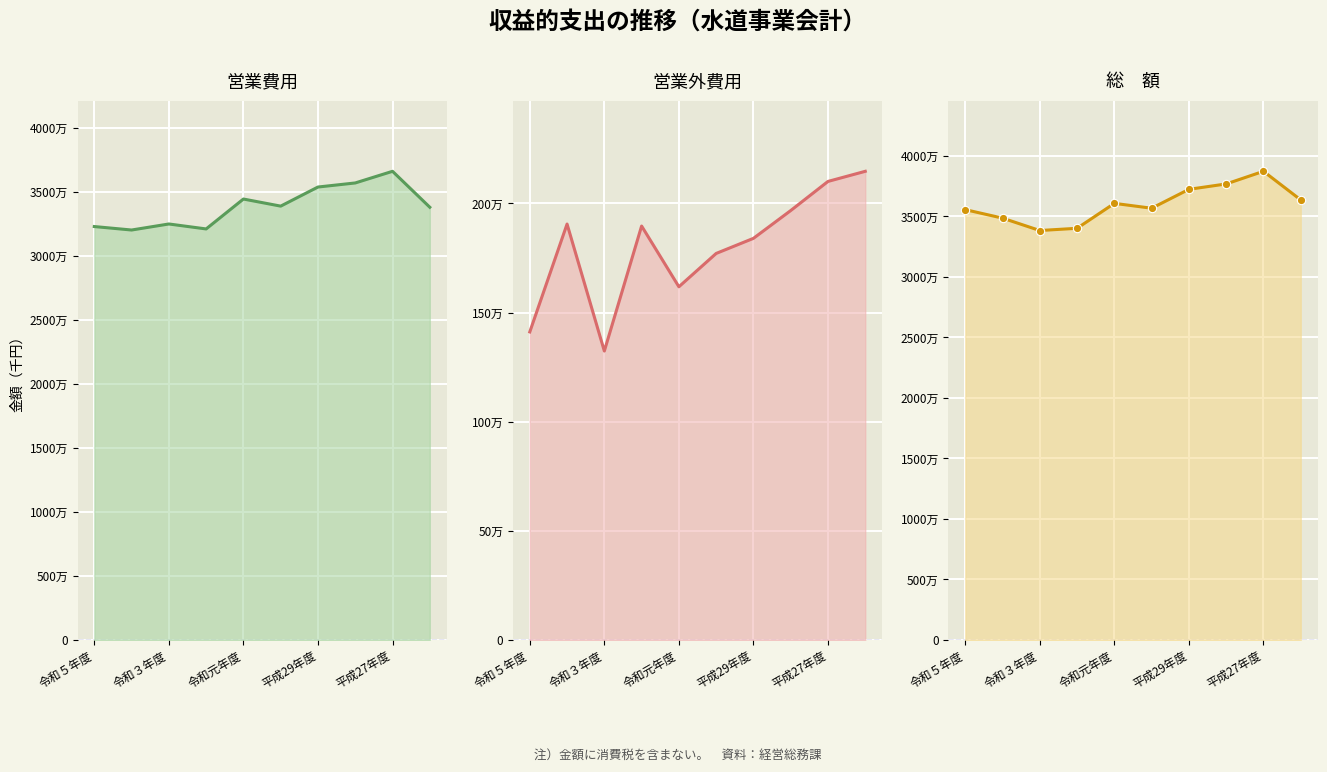

At which category is the sum across all series the highest?

平成27年度